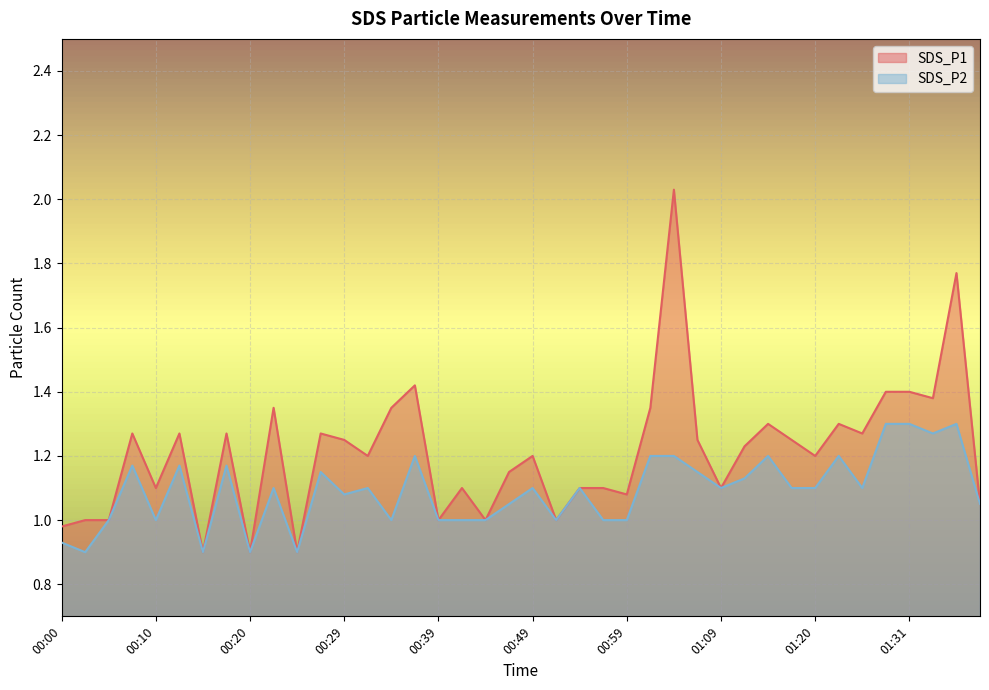

Which category has the highest value in the SDS_P2 series?

01:28